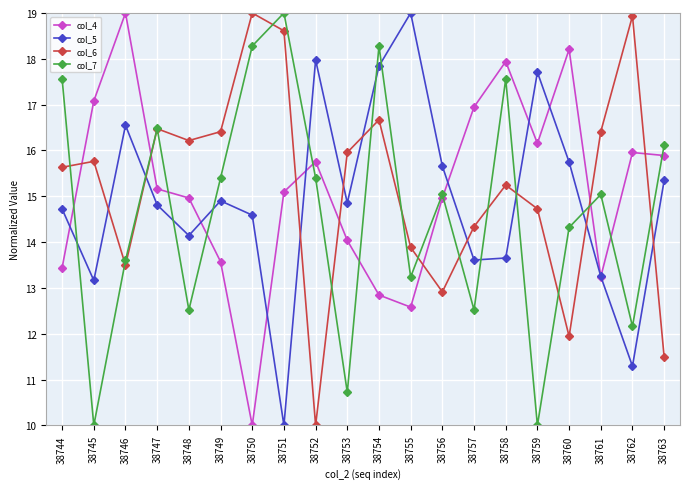

Is it true that col_4 equals 13.4 at 38744?

True